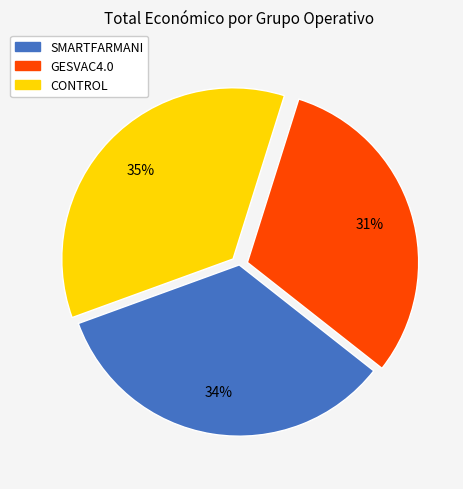

To the nearest percent, what is the average slice percentage?

33%